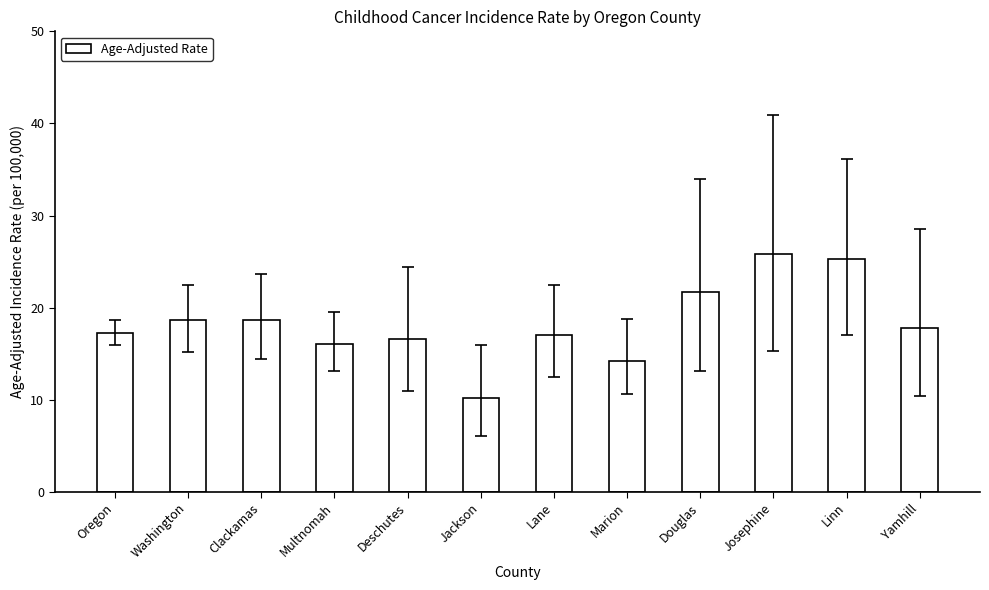

Count the number of categories in the chart.

12